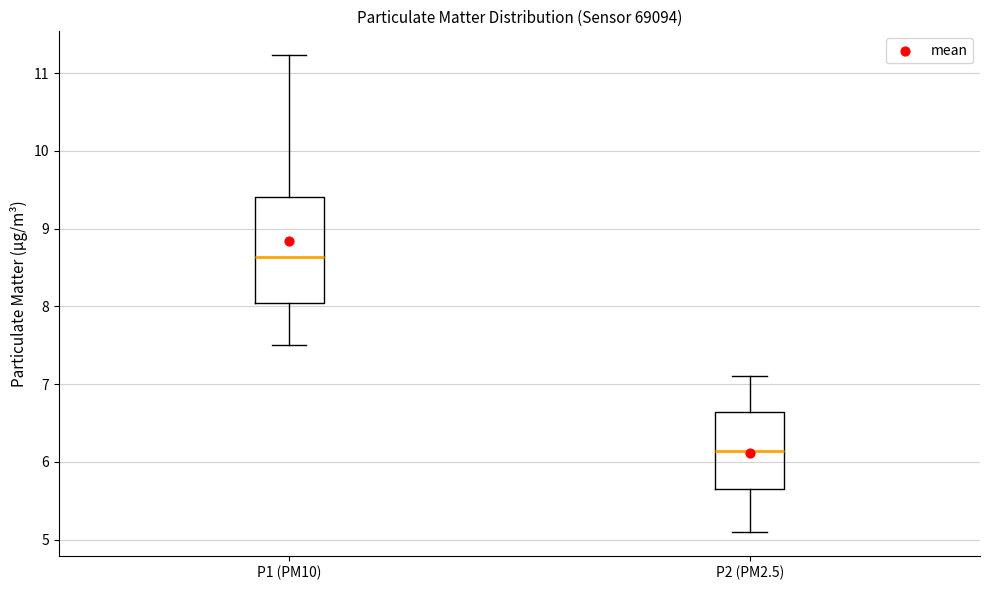

Where is the upper edge of the box for P2 (PM2.5) on the y-axis? The values are not printed on the chart, so give them approximately, as read against the axis.

6.6